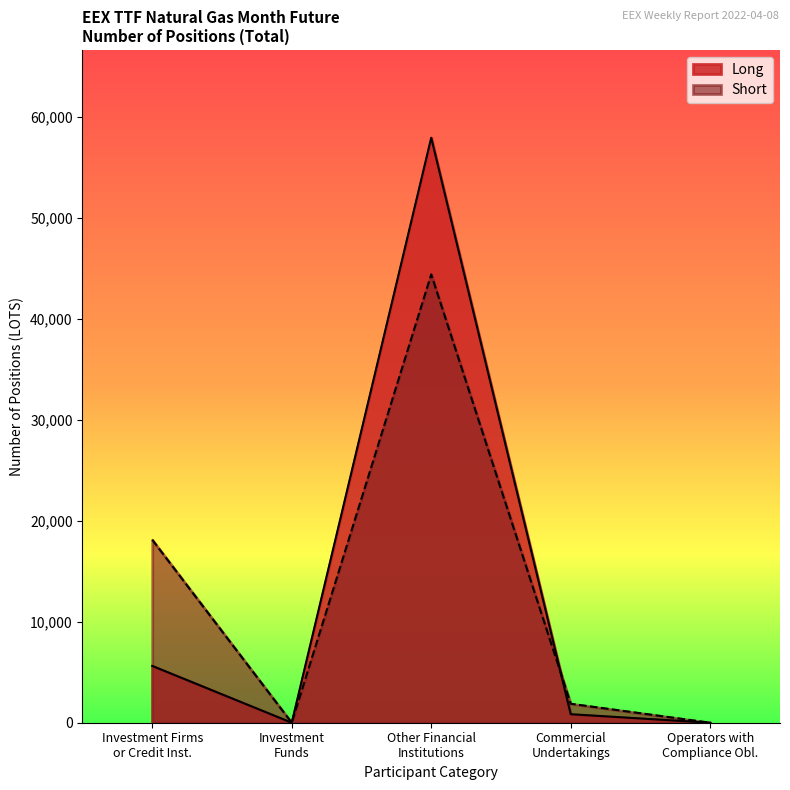

Reading left to right, what are all the values shown in this chart?

Long: 5628	0	57962	842	0
Short: 18132	0	44421	1879	0